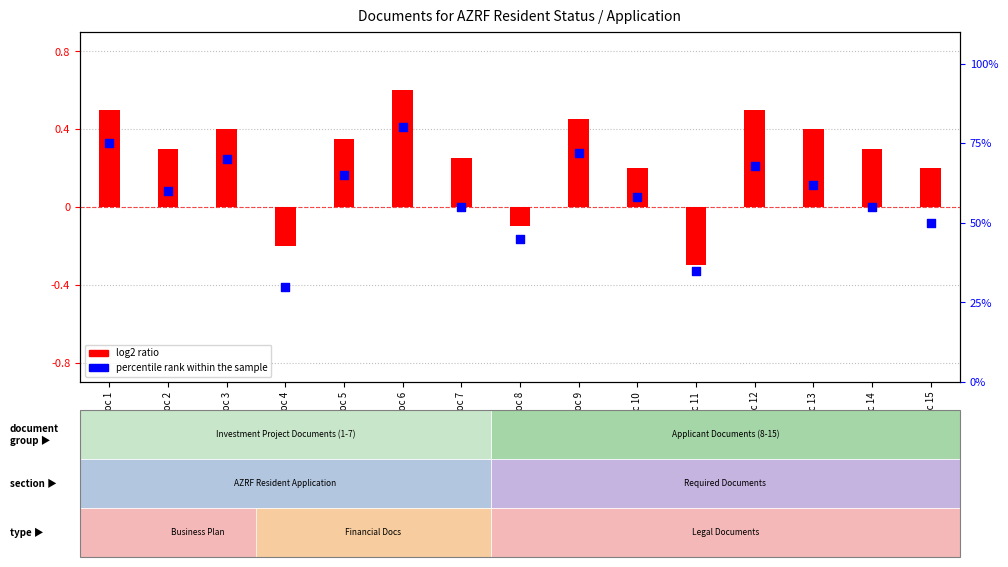

Which series reaches the minimum Y coordinate?

log2 ratio